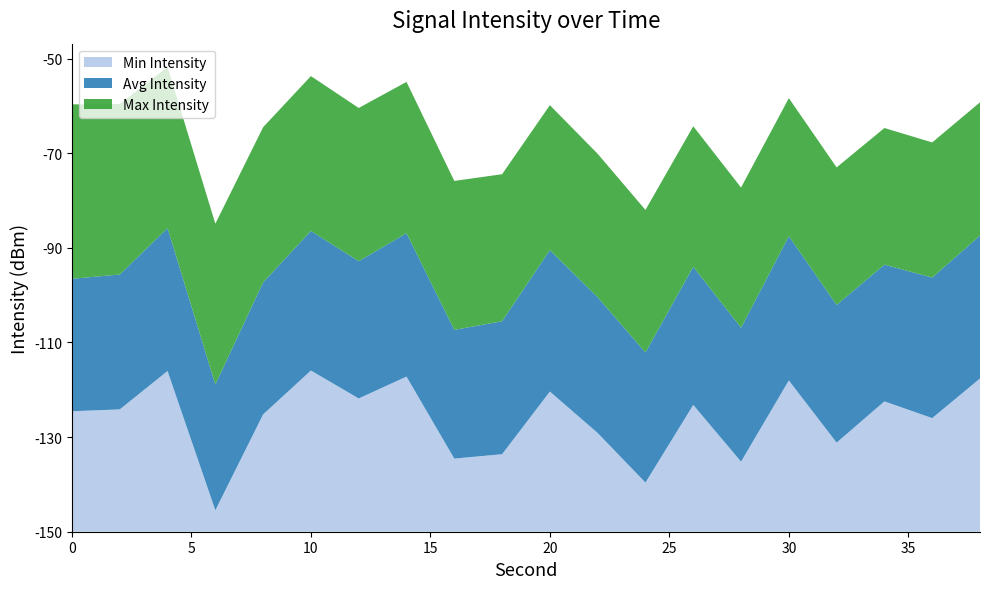

What are all the series names shown in the legend?

Min Intensity, Avg Intensity, Max Intensity